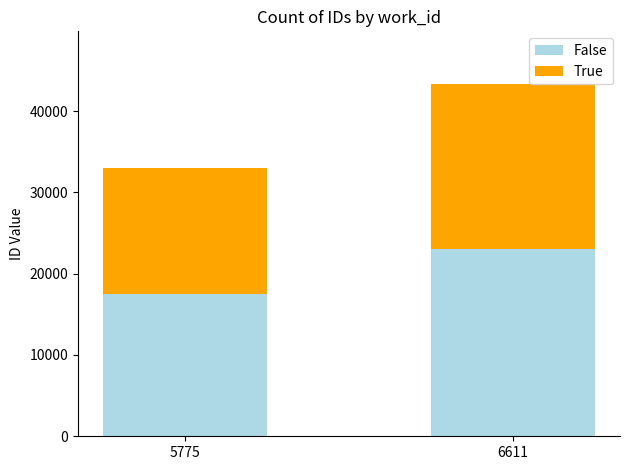

At which category is the sum across all series the highest?

6611